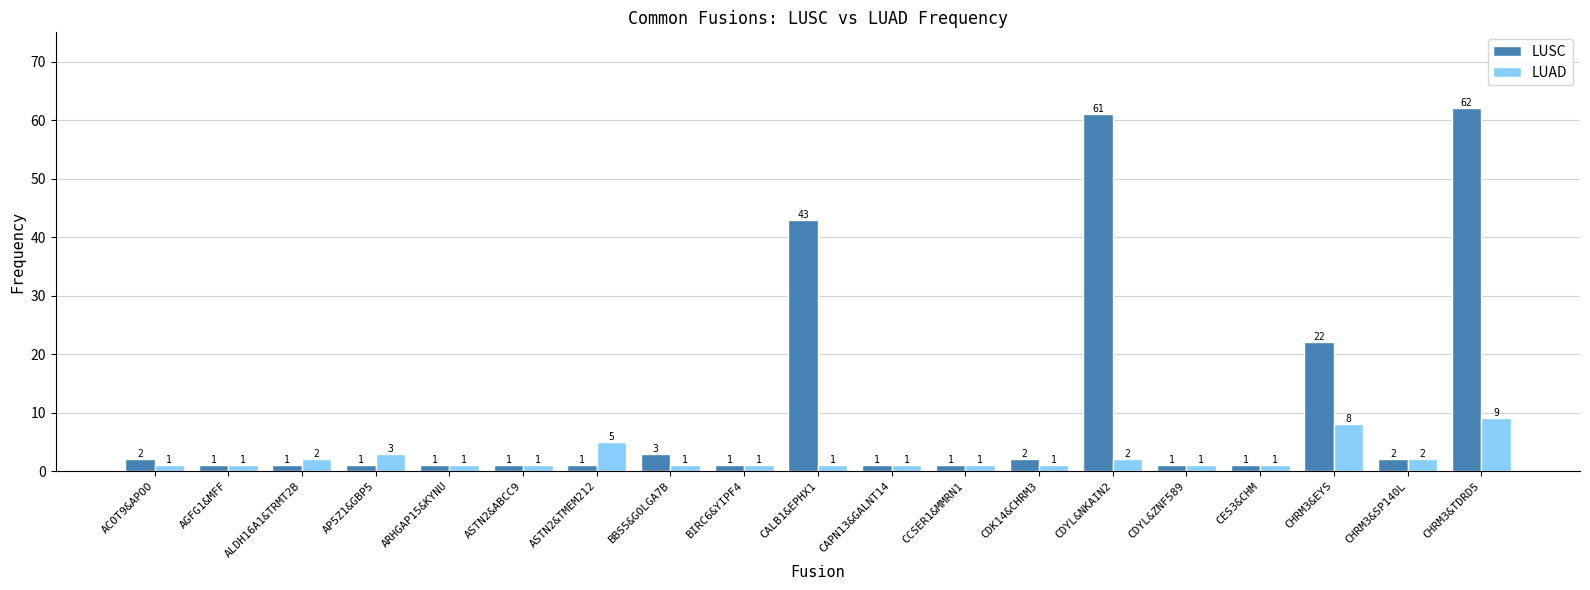

What is the average value of the LUSC series?

11